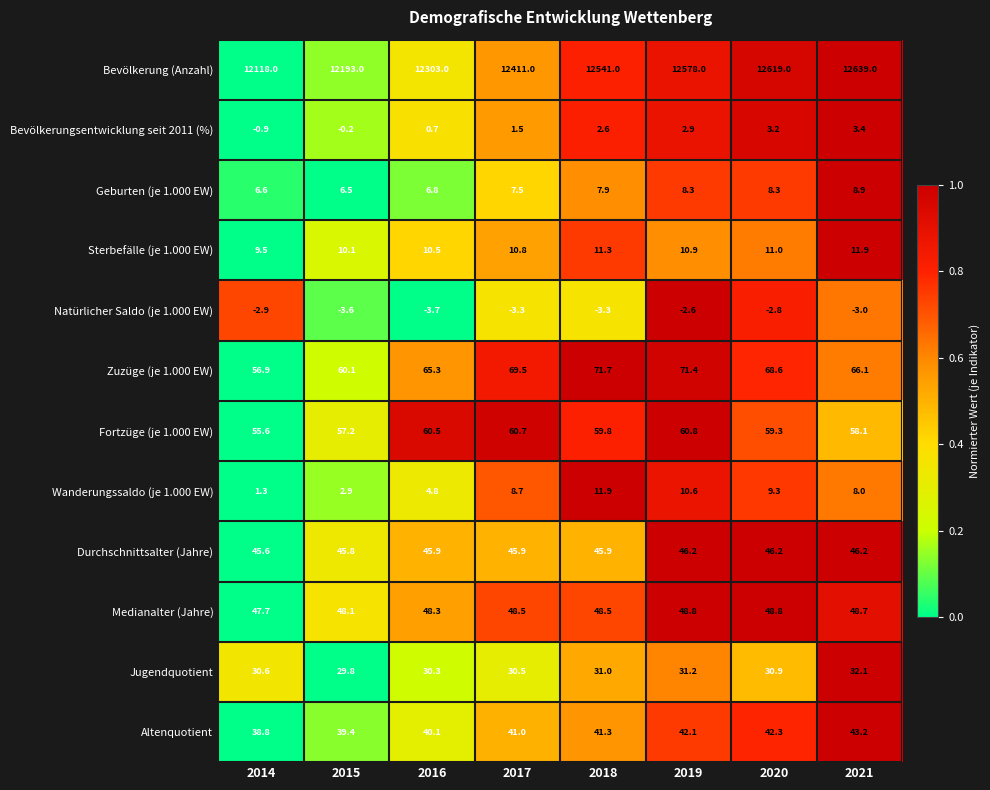

The value of Geburten (je 1.000 EW) at 2018 is 13.7. True or false?

False